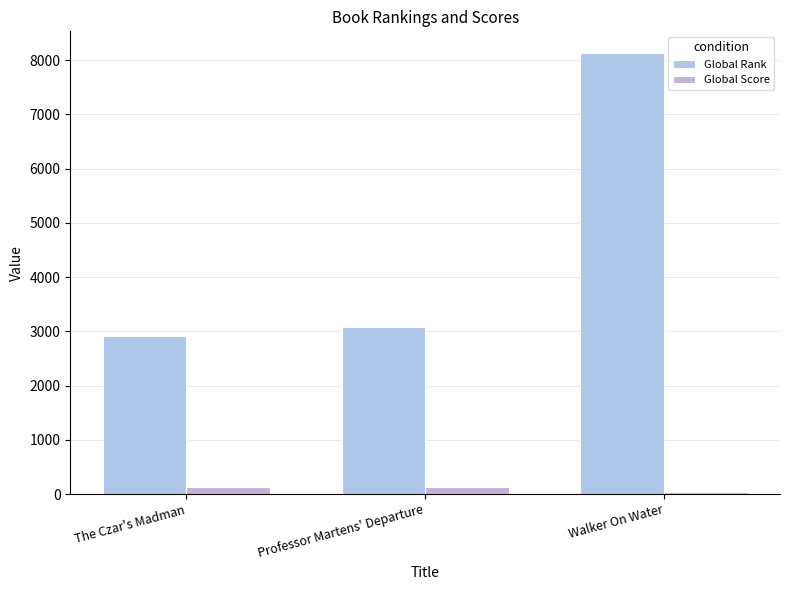

Reading left to right, what are all the values shown in this chart?

Global Rank: 2905	3088	8125
Global Score: 129	121	41